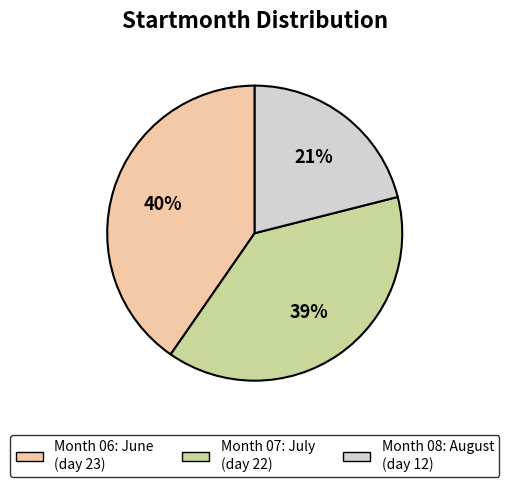

How many segments does this pie chart have?

3